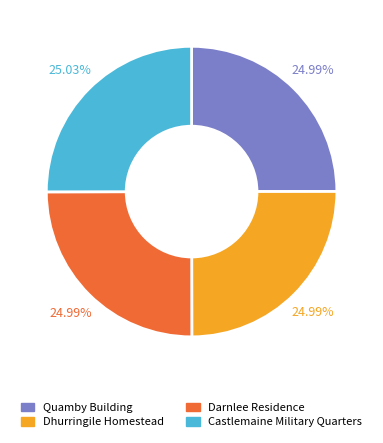

To the nearest percent, what is the combined percentage of Castlemaine Military Quarters and Darnlee Residence?

50%